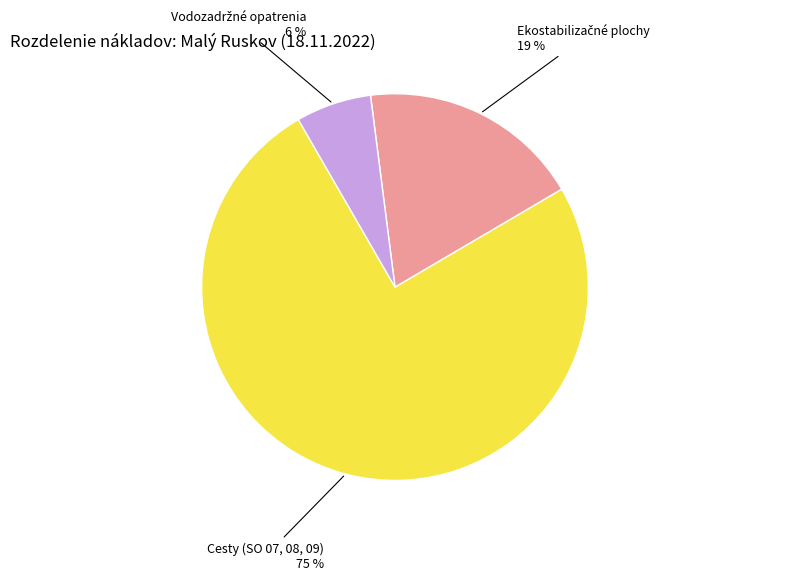

Is there any slice that represents more than half of the pie?

Yes